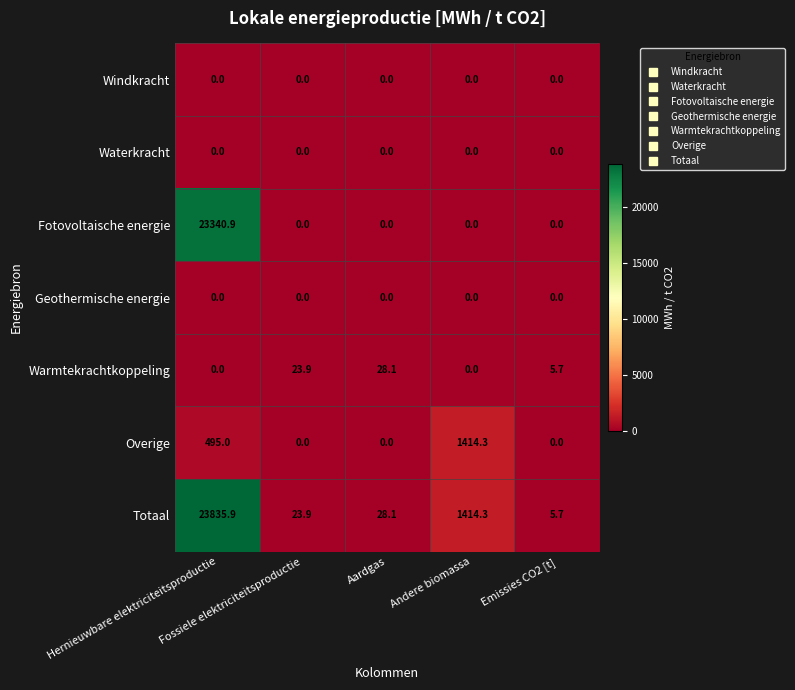

At which category is the sum across all series the highest?

Hernieuwbare elektriciteitsproductie